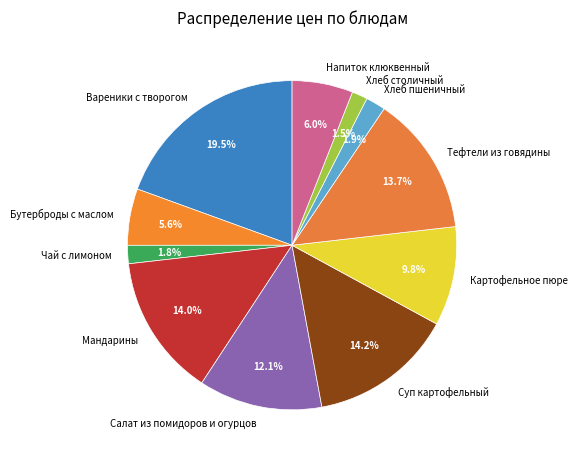

Is Хлеб столичный the majority of the pie?

No